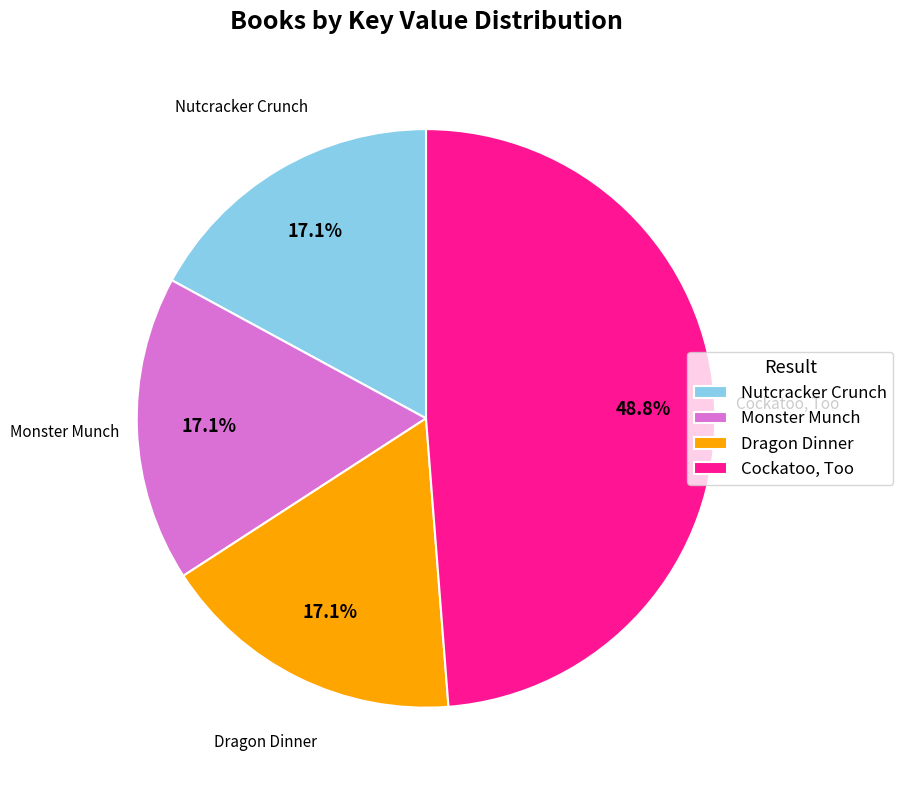

The Monster Munch slice represents 17% of the pie. True or false?

True